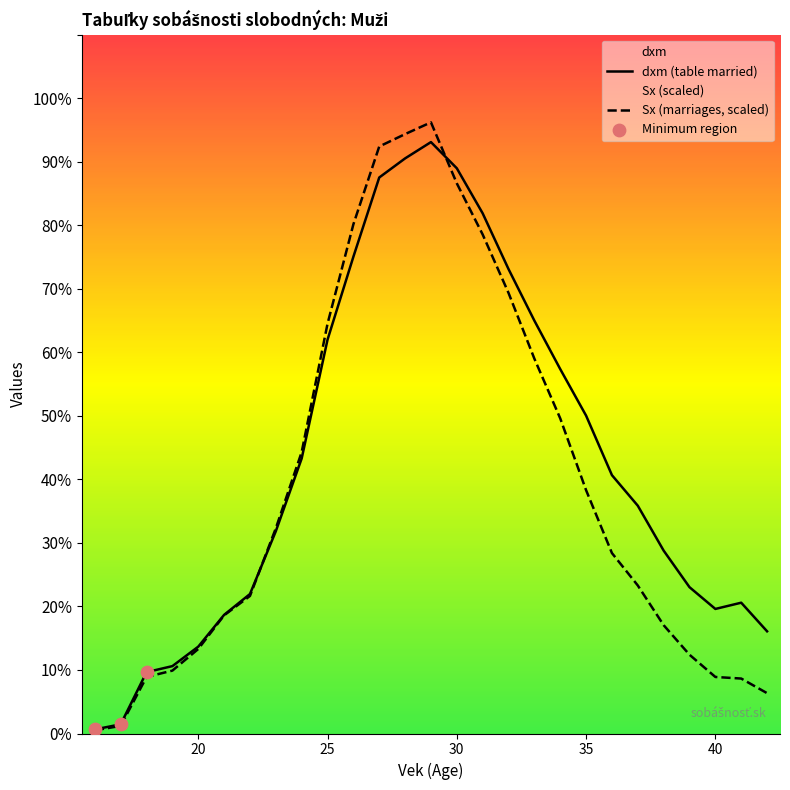

At which category is the sum across all series the highest?

29